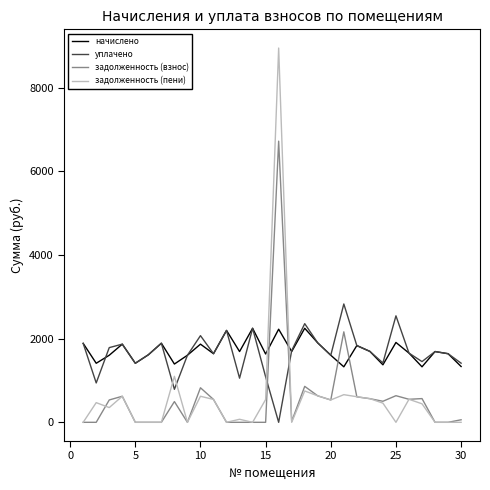

Which series ends up on top after the final intersection of уплачено and задолженность (пени)?

уплачено